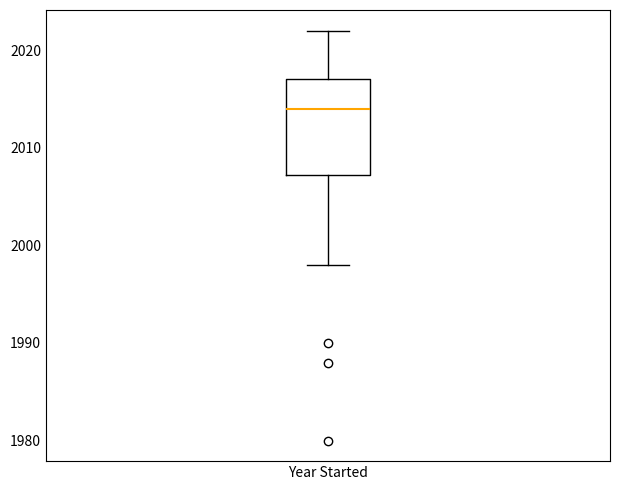

Where is the lower edge of the box for Year Started on the y-axis? The values are not printed on the chart, so give them approximately, as read against the axis.

2007